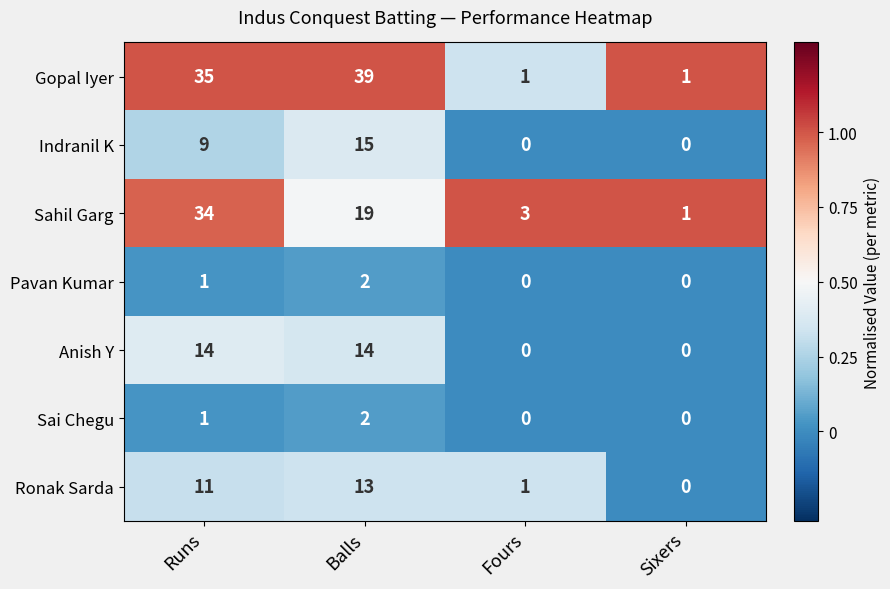

Which category has the highest value across all series?

Balls